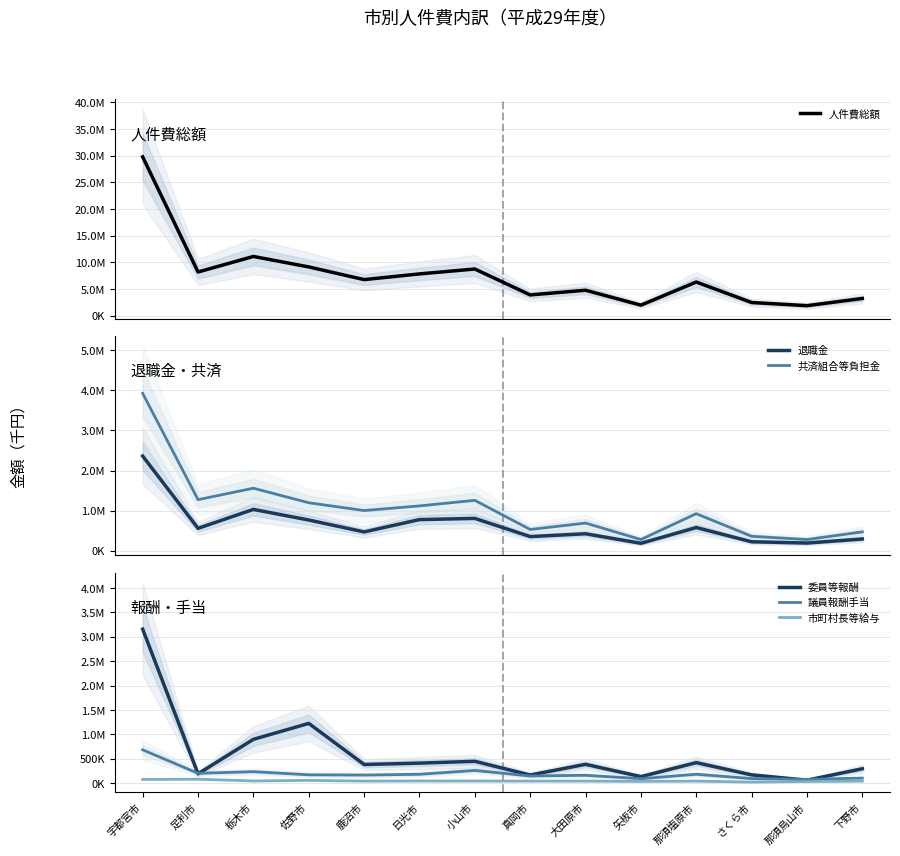

How many data points in 議員報酬手当 are less than 169557?

7